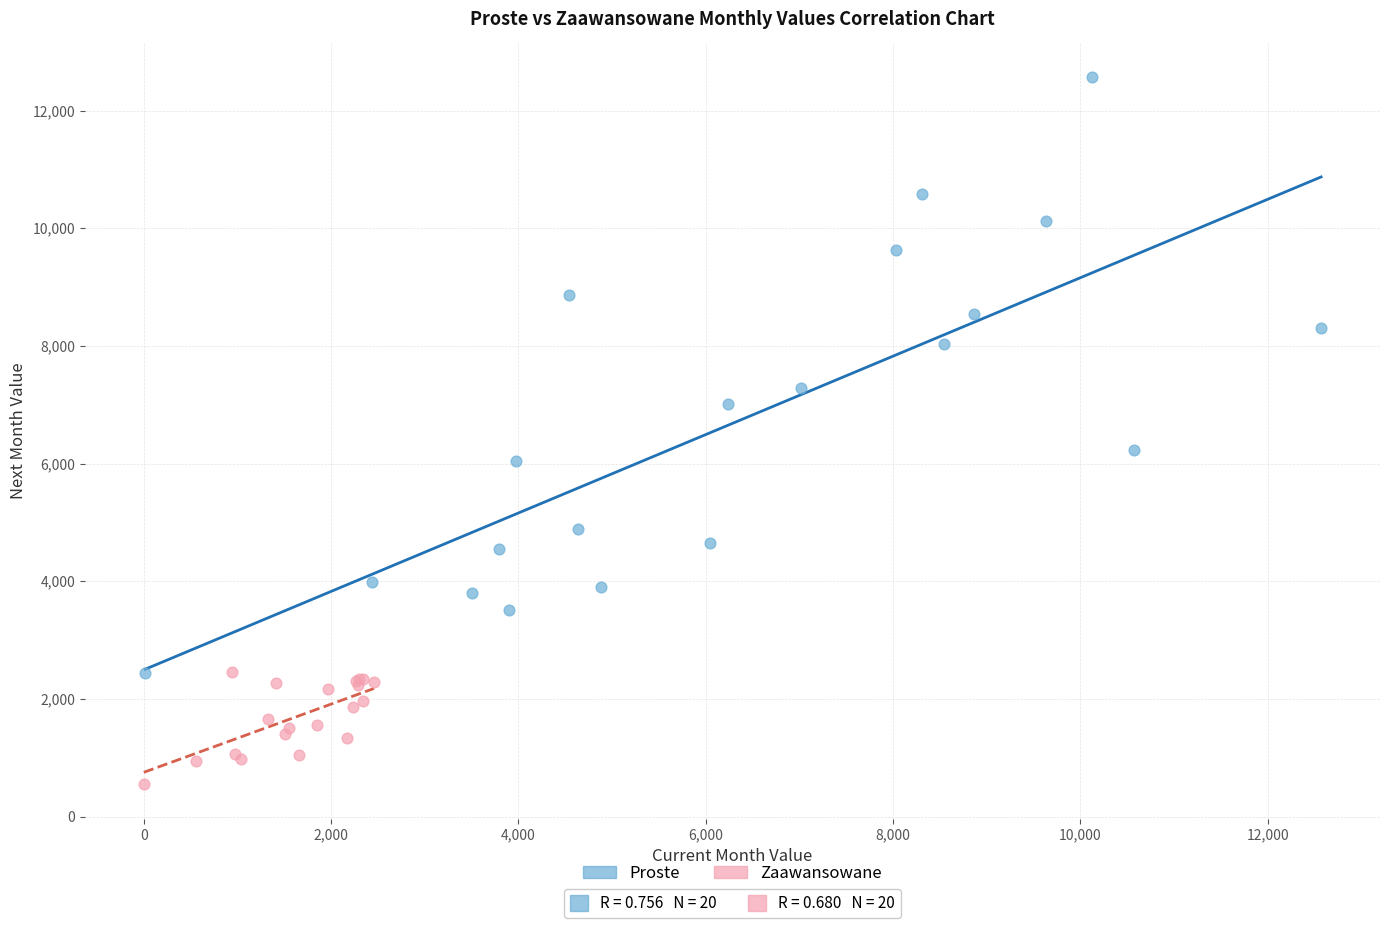

What are all the series names shown in the legend?

Proste, Zaawansowane